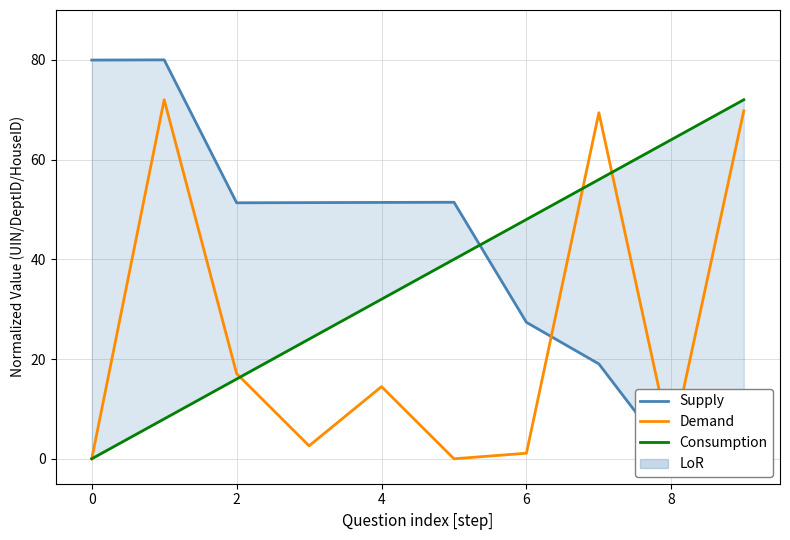

The Supply series shows 10.6 at 7. True or false?

False